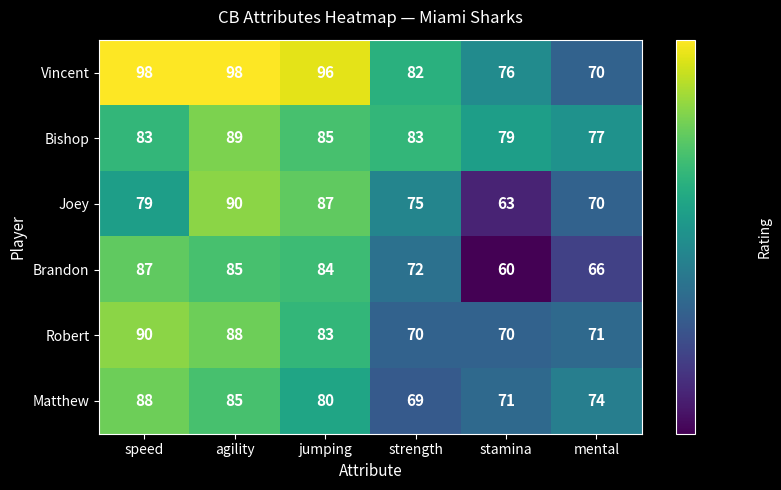

The Bishop series shows 89 at agility. True or false?

True